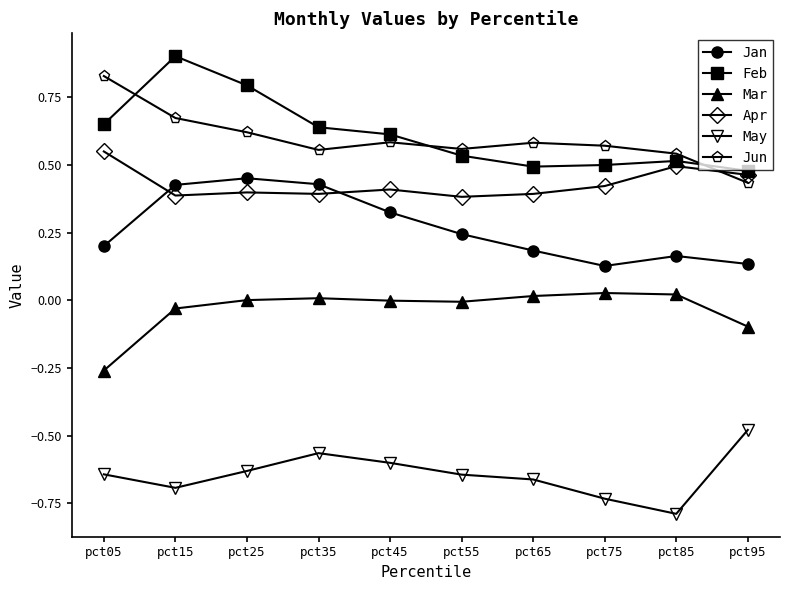

Is the value of Jun at pct05 greater than the value of Apr at pct25?

Yes